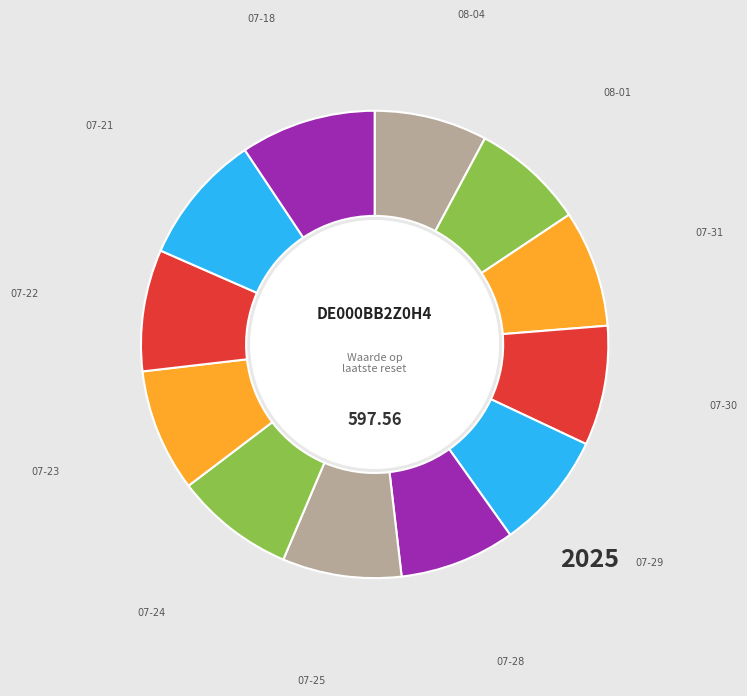

Which slice is the smallest?

2025-08-01